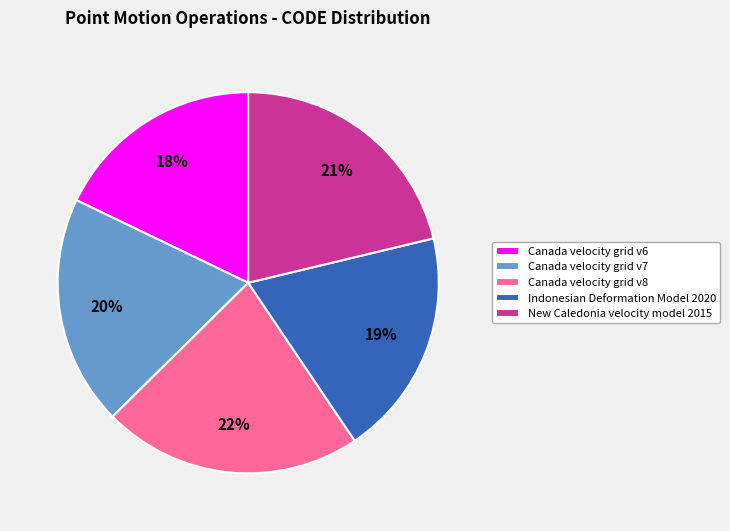

Approximately how many times larger is the value at Canada velocity grid v8 compared to Canada velocity grid v7?

1.1